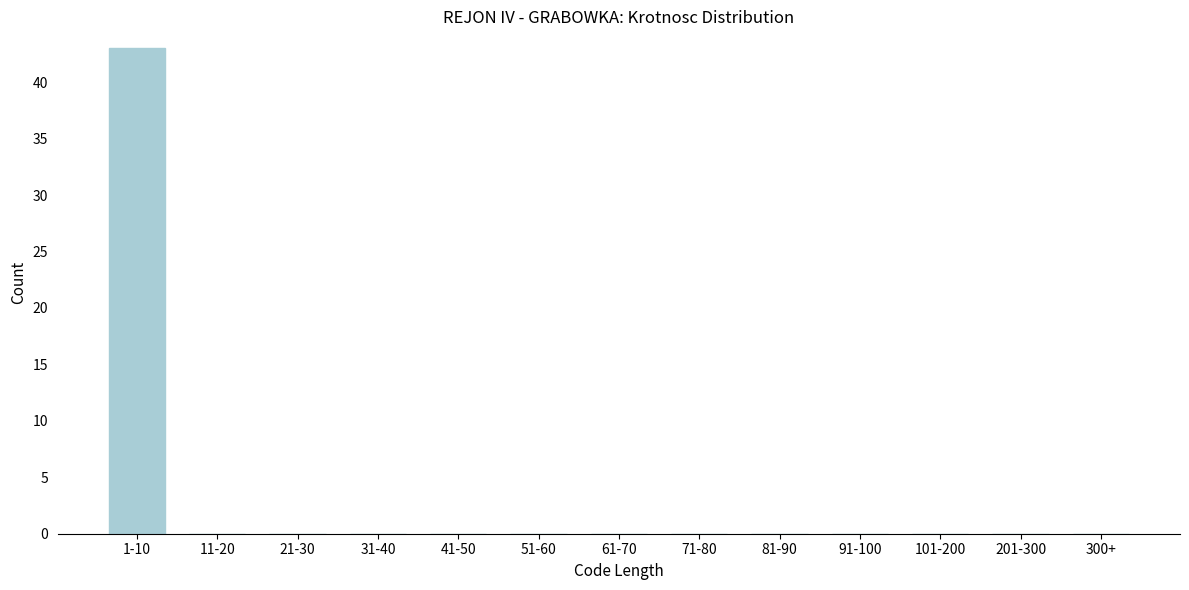

Reading left to right, list all the values displayed in this chart.

1-10=43	11-20=0	21-30=0	31-40=0	41-50=0	51-60=0	61-70=0	71-80=0	81-90=0	91-100=0	101-200=0	201-300=0	300+=0